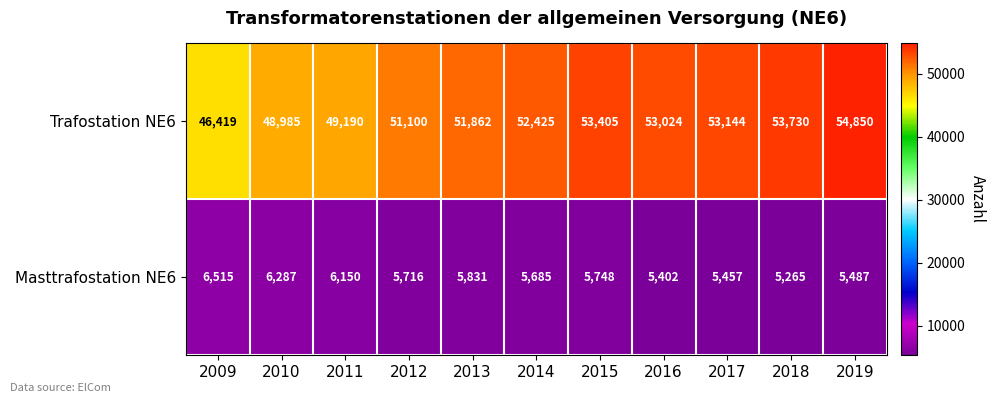

Count the number of categories in the chart.

11